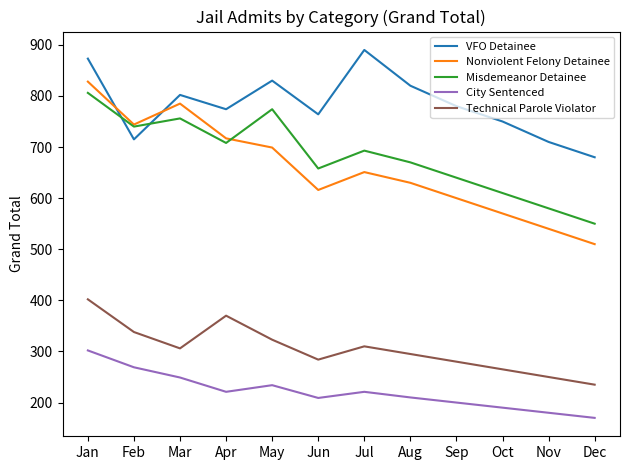

What is the difference between the highest and lowest values at Jun?

555